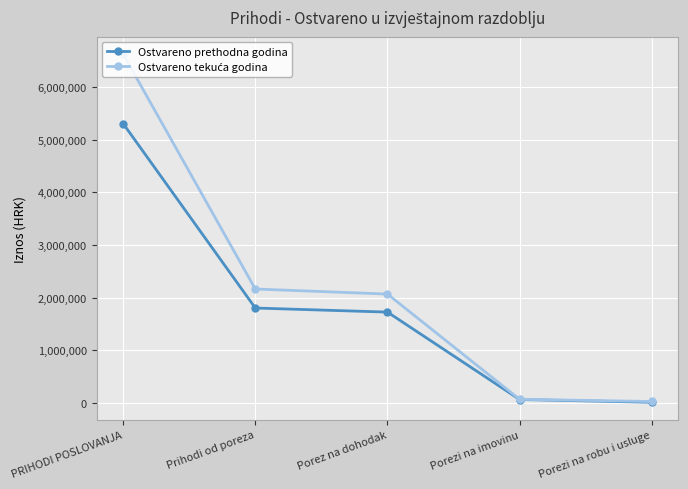

True or false: Ostvareno prethodna godina has more than 2 points higher than both neighbors.

False